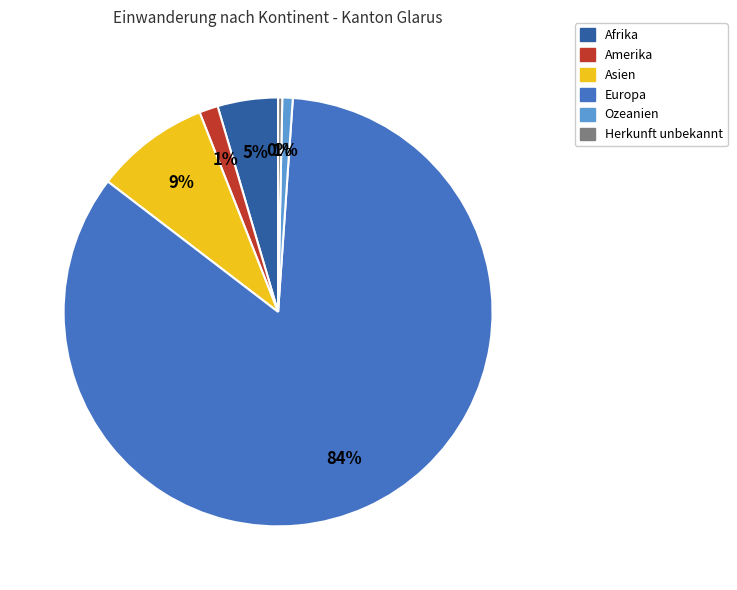

Which category accounts for the majority?

Europa